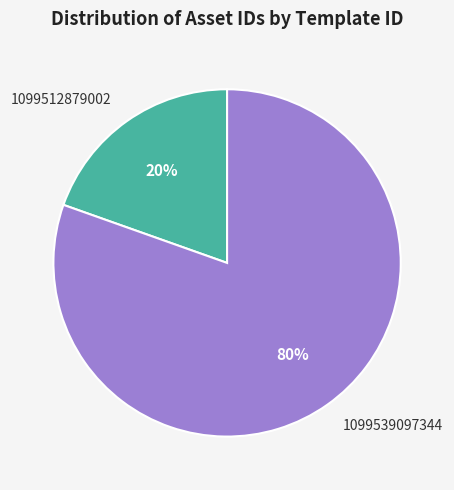

Combined, do 1099512879002 and 1099539097344 account for over 50%?

Yes